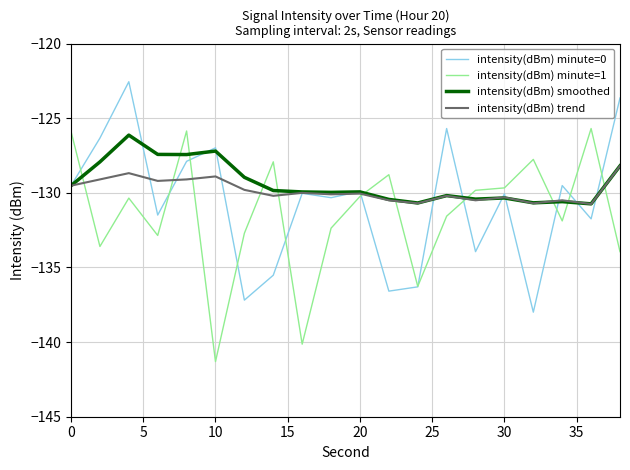

In intensity(dBm) trend, how many points are lower than both neighbors (excluding endpoints)?

7